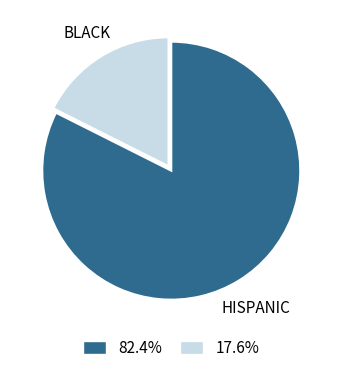

Does any single category account for the majority?

Yes